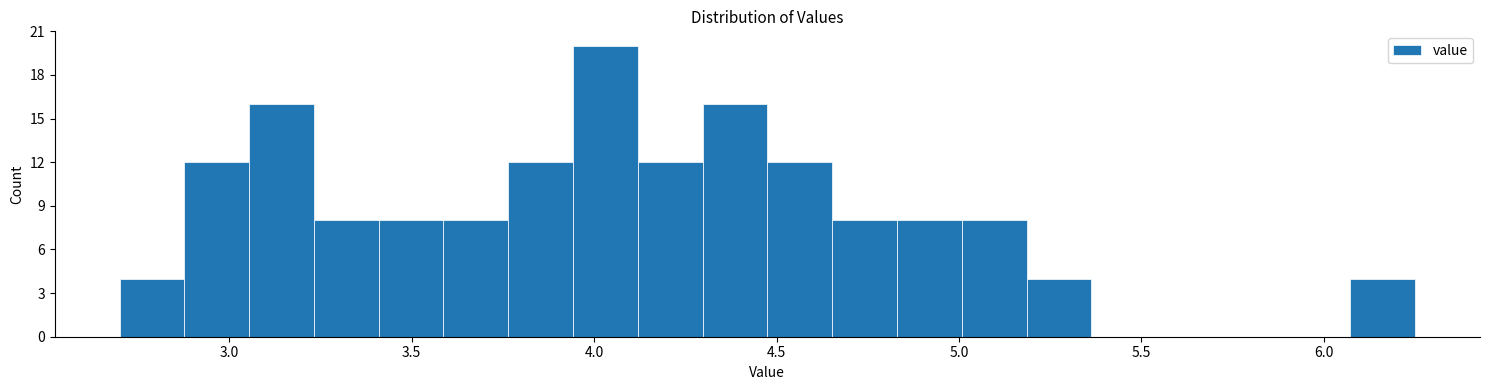

Around what value on the x-axis is the tallest bar? Give the approximate position of its centre, as read against the axis.

4.05